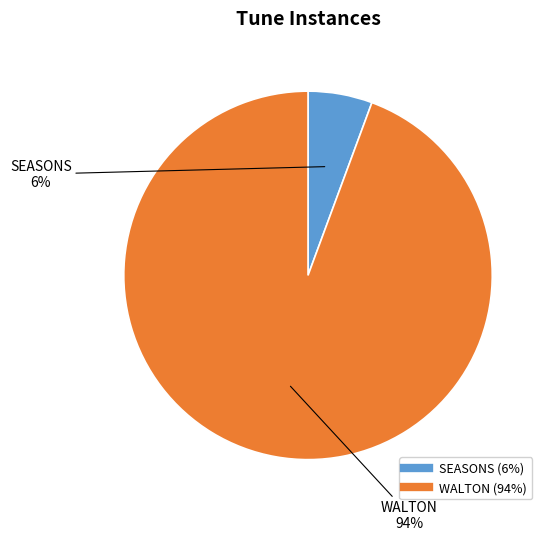

To the nearest percent, what percentage of the pie is SEASONS?

6%